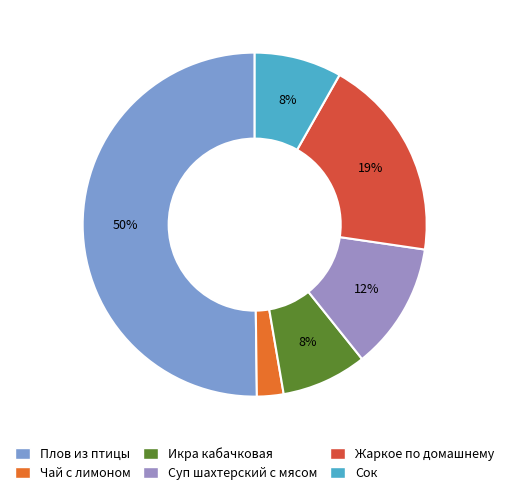

How many segments does this pie chart have?

6